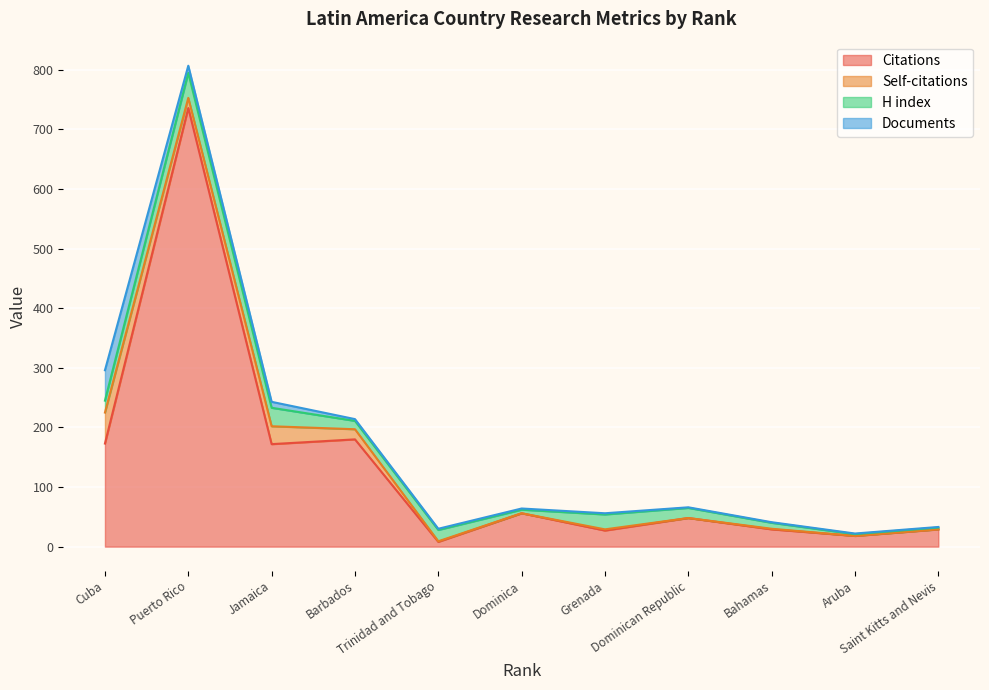

True or false: Citations has more than 1 points higher than both neighbors.

True